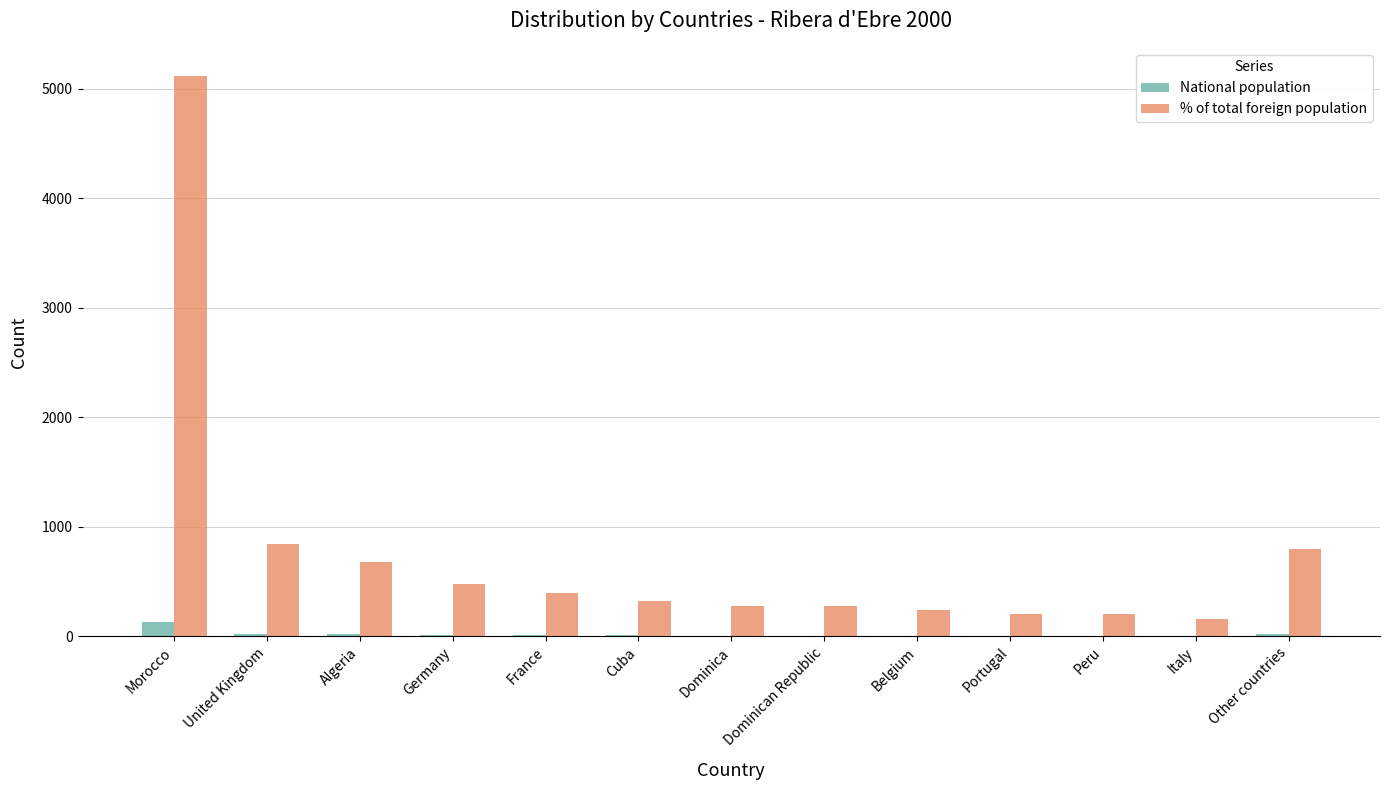

What is the sum of all National population values?

250